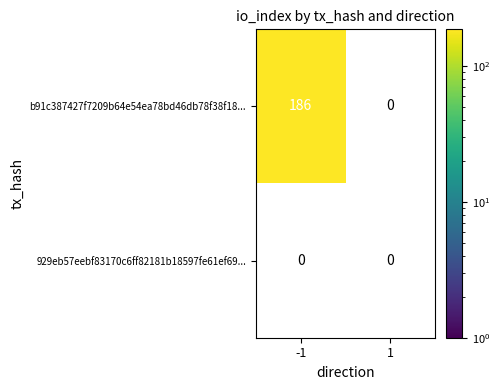

True or false: 929eb57eebf83170c6ff82181b18597fe61ef69 has a value of 0 at -1.

True